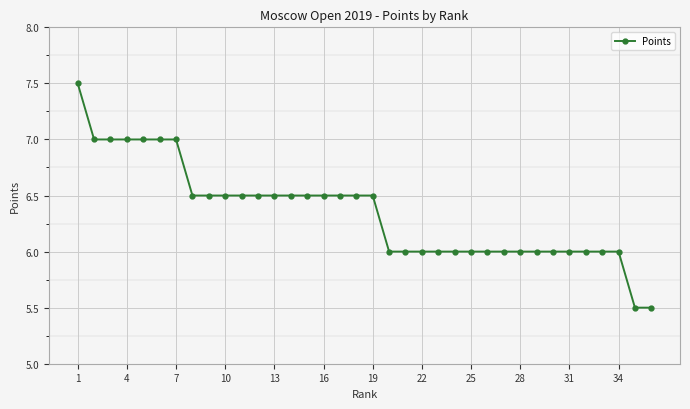

How many data points does each series have?

36